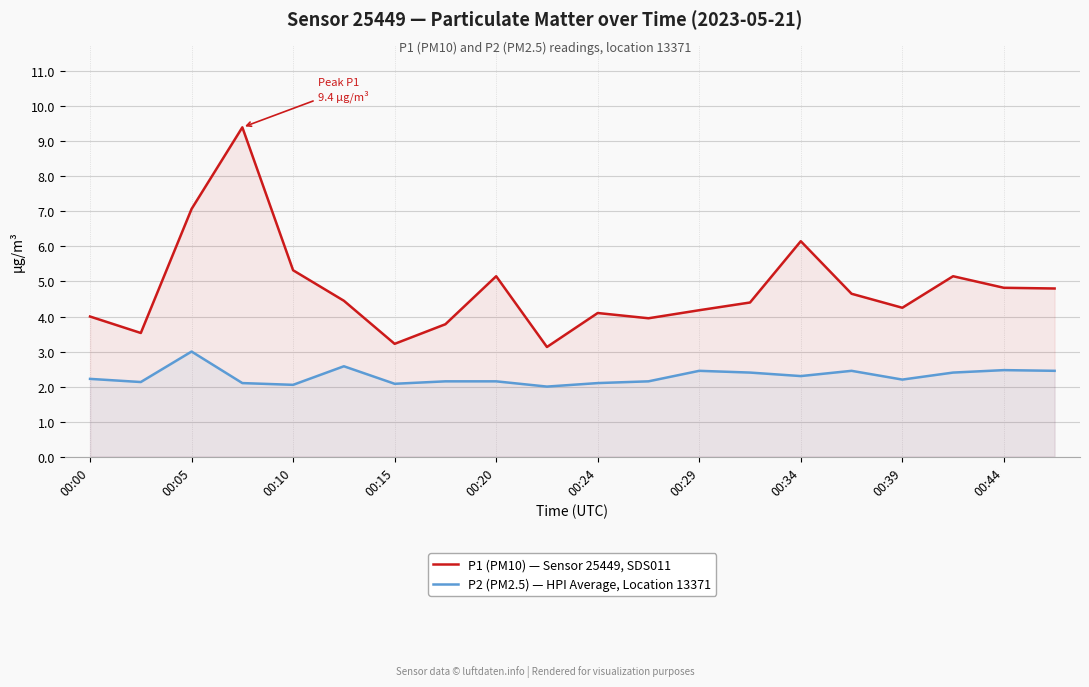

What is the maximum value for P2 (PM2.5) — HPI Average, Location 13371?

3.0